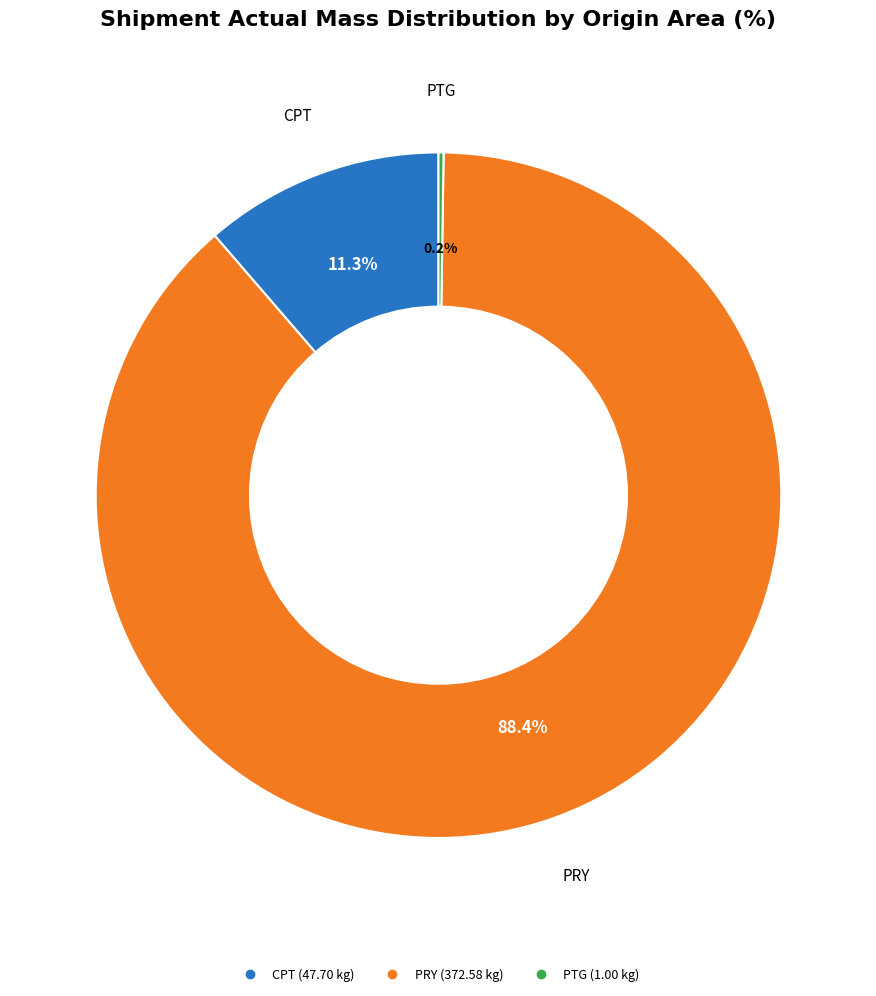

Is there a majority slice in this chart?

Yes